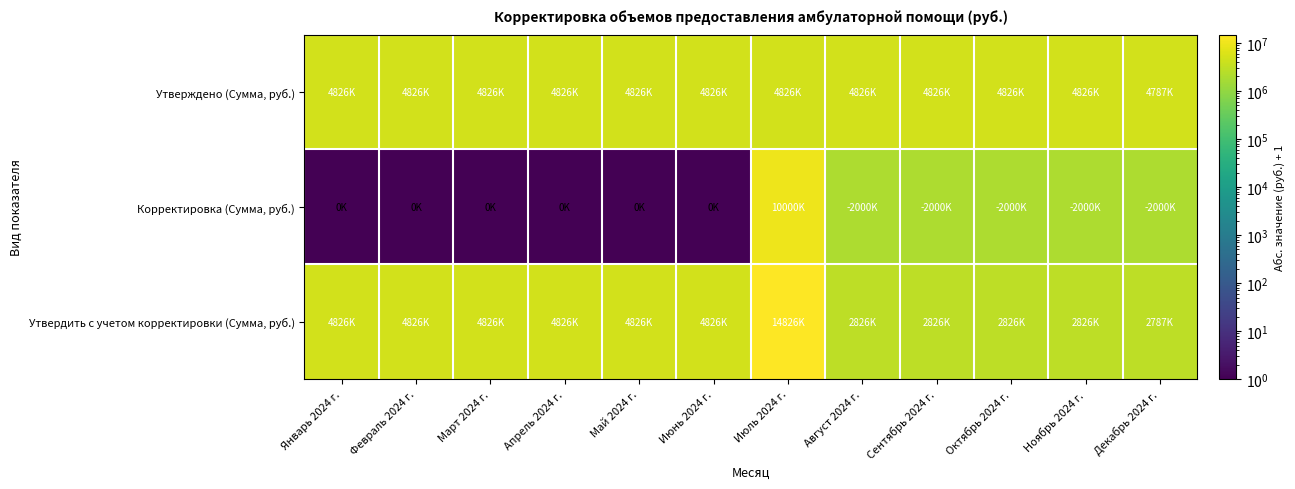

Which series has the largest total across all categories?

Утвердить с учетом корректировки (Сумма, руб.)